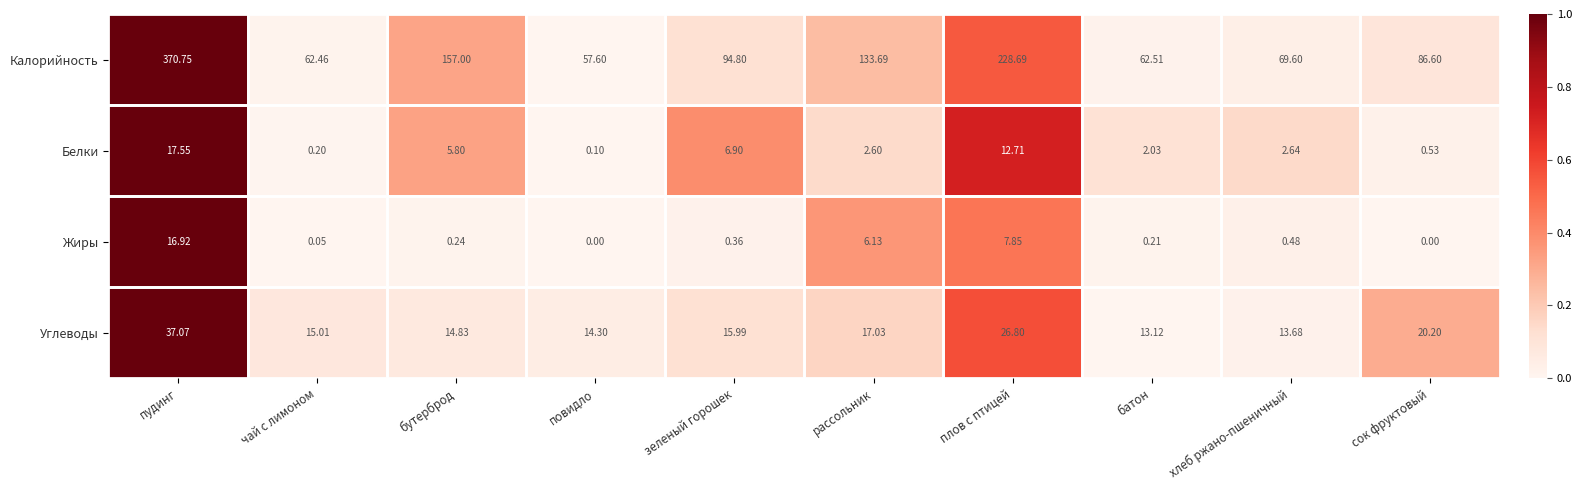

Rank the series by their maximum value, from lowest to highest.

Жиры, Белки, Углеводы, Калорийность